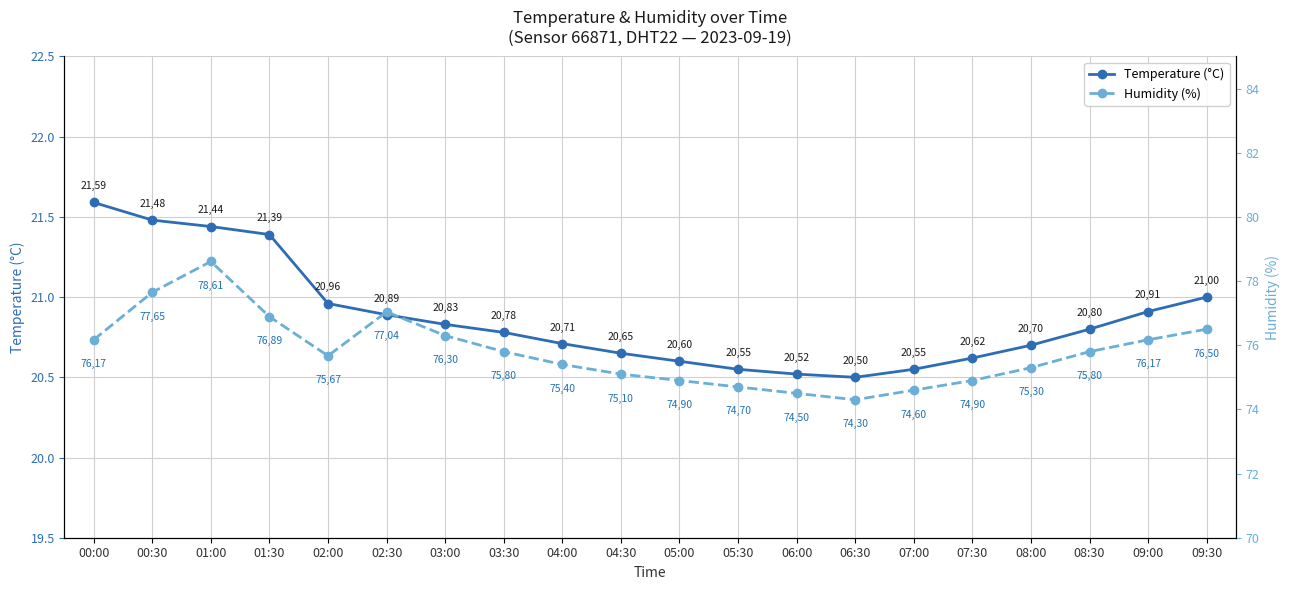

Which series has the largest total across all categories?

Humidity (%)